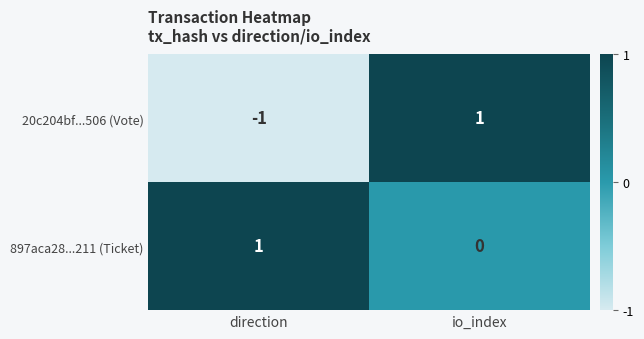

At which label is 897aca28...211 (Ticket) closest to 0?

io_index